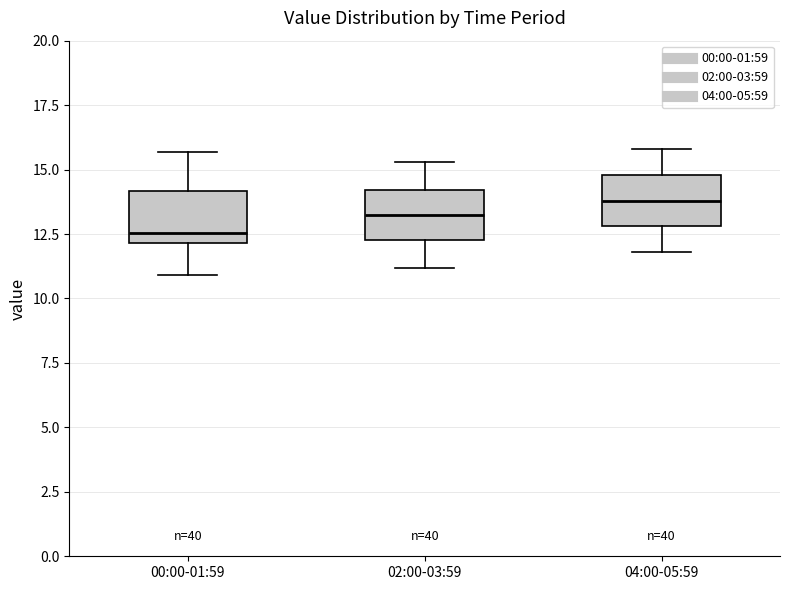

Reading left to right, read every box against the y-axis: the position of its median line, the range the box covers, and the ends of its whiskers. The values are not printed on the chart, so give them approximately, as read against the axis.

00:00-01:59: median 12.5, box 12.0 to 14.0, whiskers 11.0 to 15.5
02:00-03:59: median 13.5, box 12.5 to 14.0, whiskers 11.0 to 15.5
04:00-05:59: median 14.0, box 13.0 to 15.0, whiskers 12.0 to 16.0